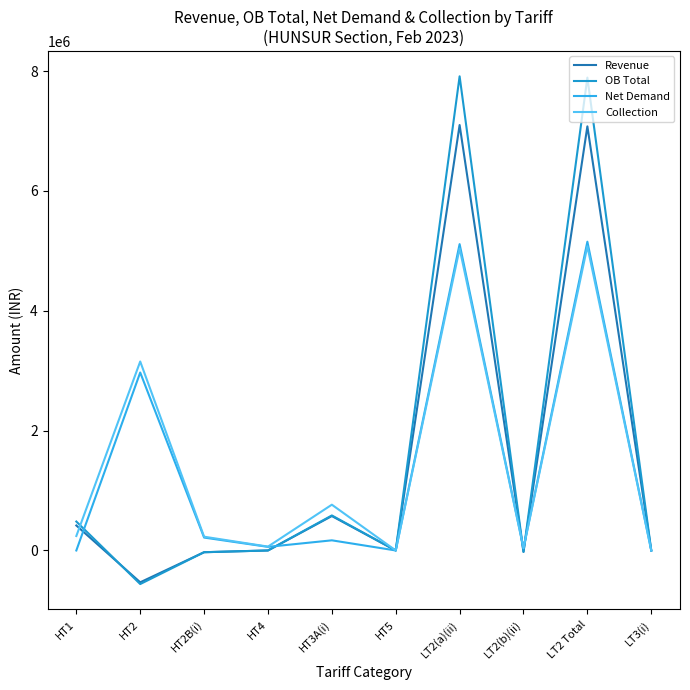

What is the difference between the second highest and second lowest values in the Net Demand series?

5112074.8